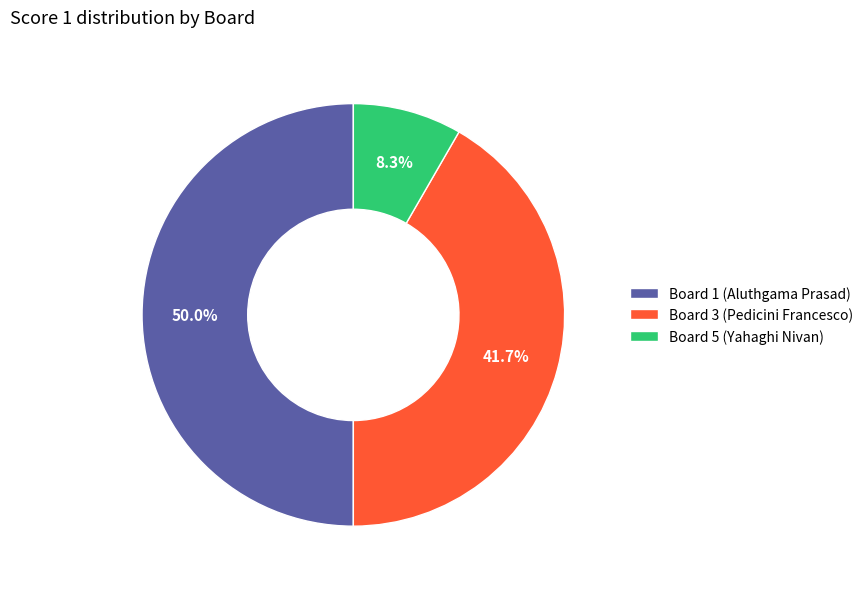

How many segments does this pie chart have?

3